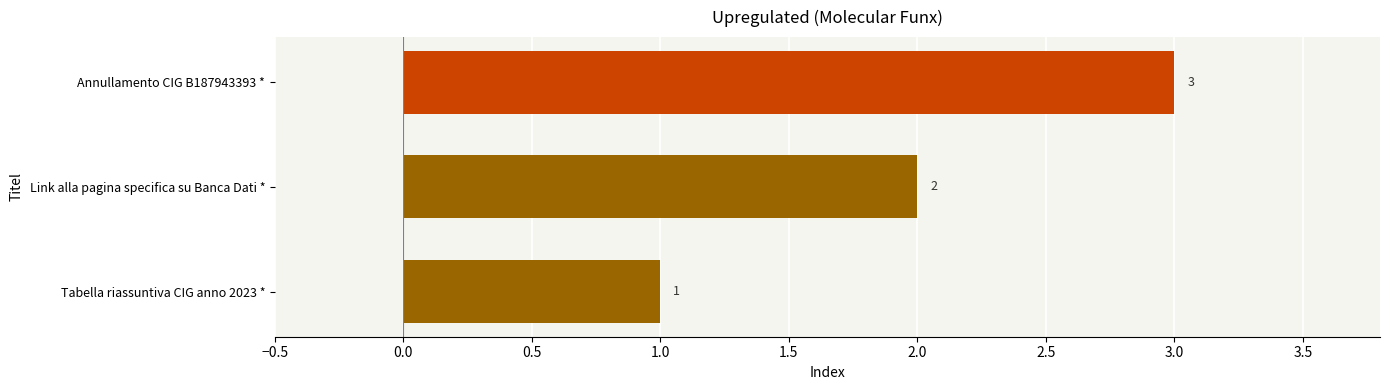

At which category does the chart reach its peak across all series?

Annullamento CIG B187943393 *